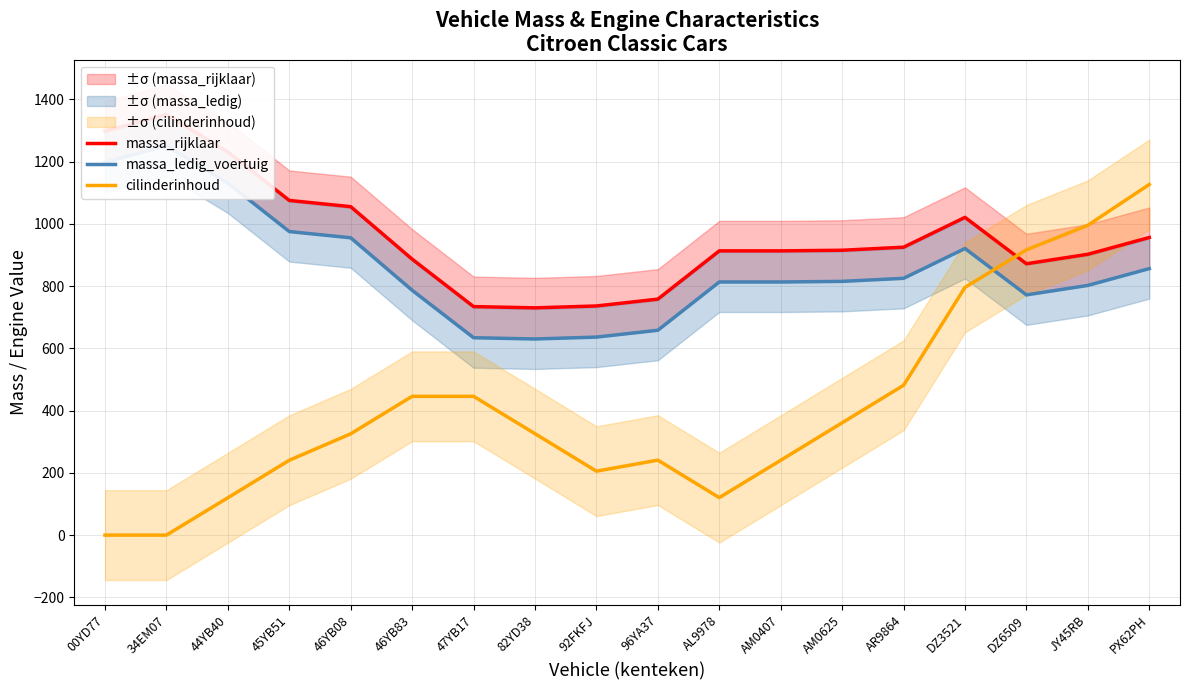

Rank the series by their maximum value, from highest to lowest.

massa_rijklaar, massa_ledig_voertuig, cilinderinhoud